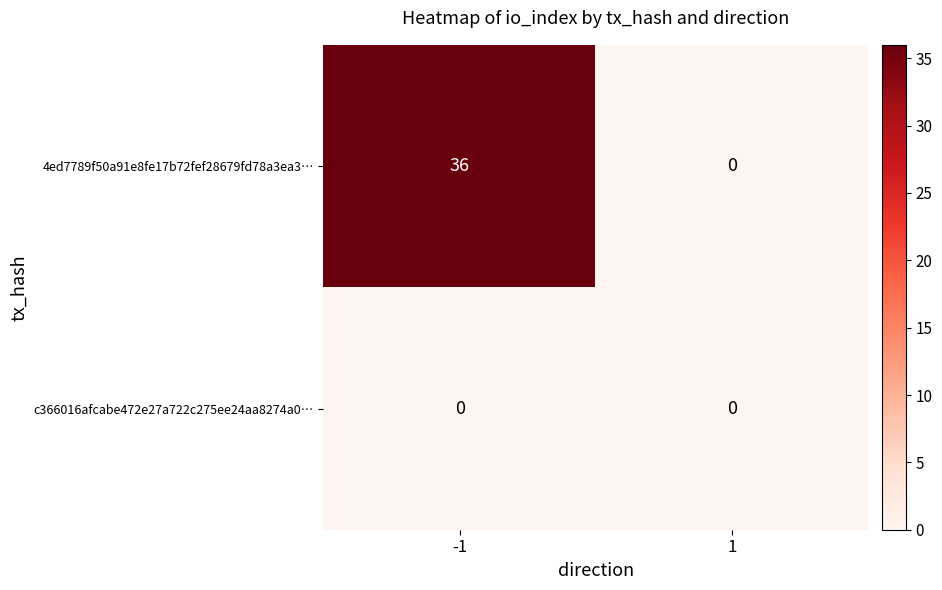

Is the value of c366016afcabe472e27a722c275ee24aa8274a0… at -1 greater than the value of 4ed7789f50a91e8fe17b72fef28679fd78a3ea3… at -1?

No